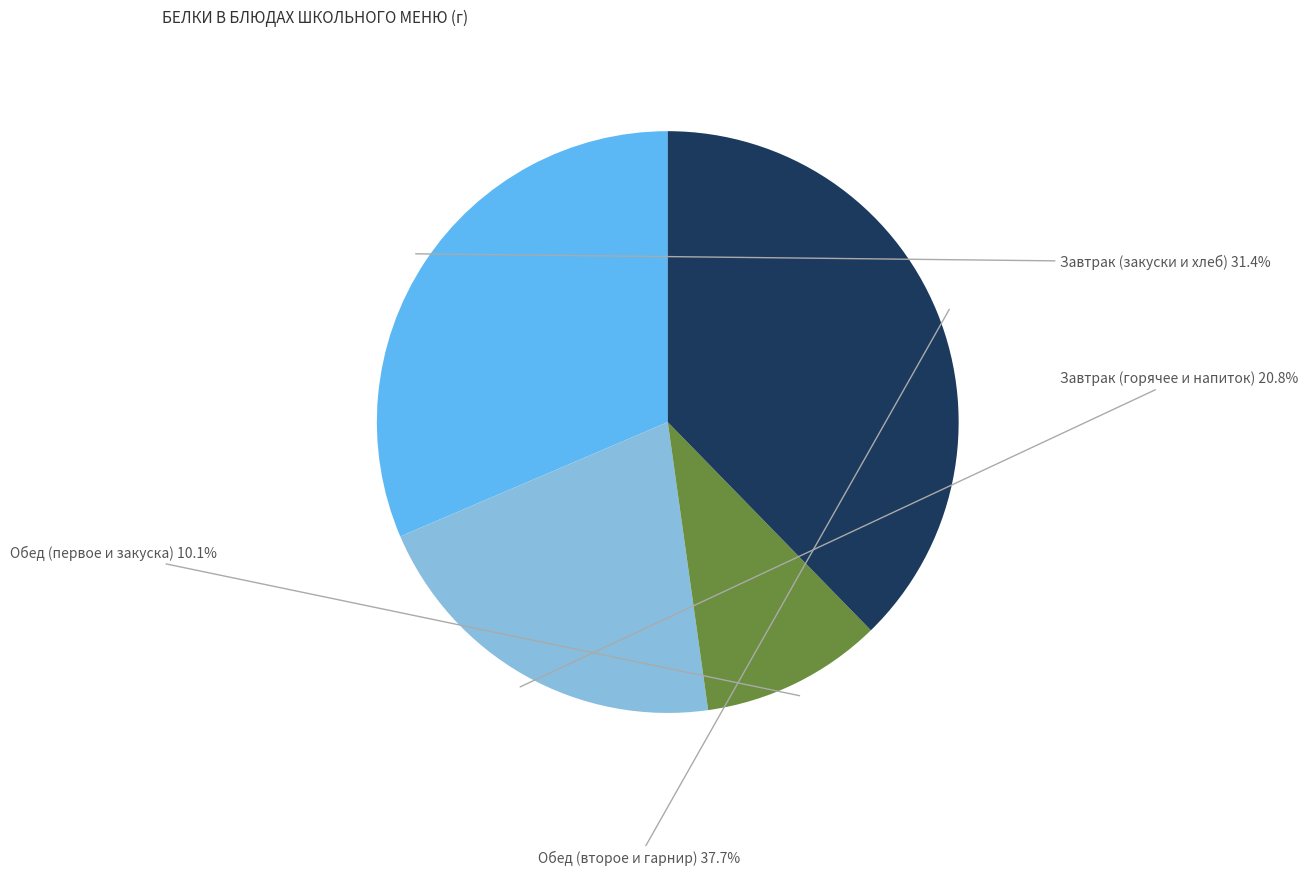

Is there a majority slice in this chart?

No